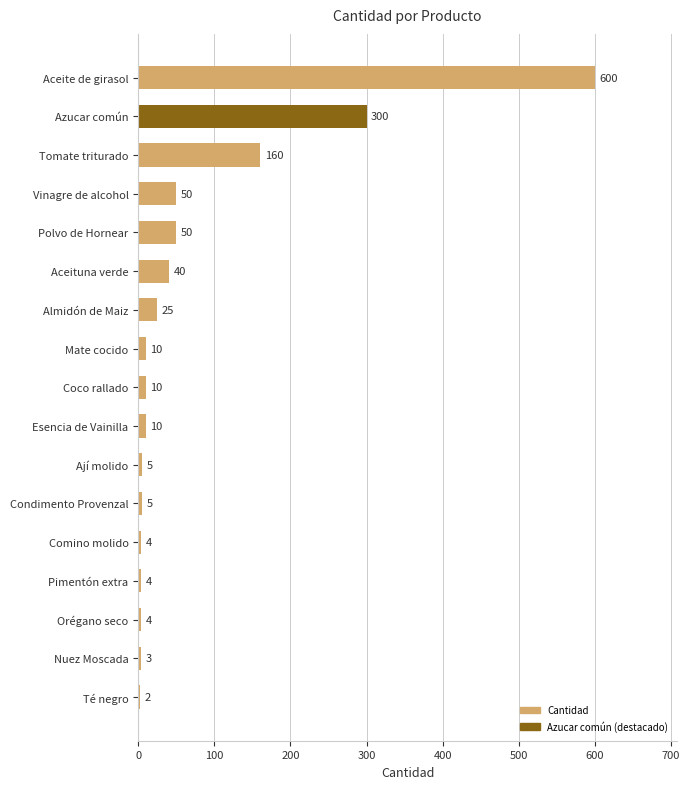

What is the change in value from Orégano seco to Ají molido?

+1